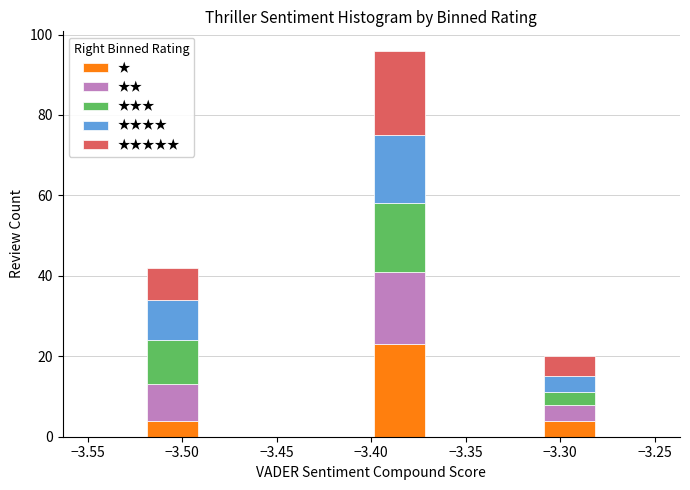

What is the total height of the stacked bar covering -3.40 to -3.37 on the x-axis? The values are not printed on the chart, so give them approximately, as read against the axis.

96